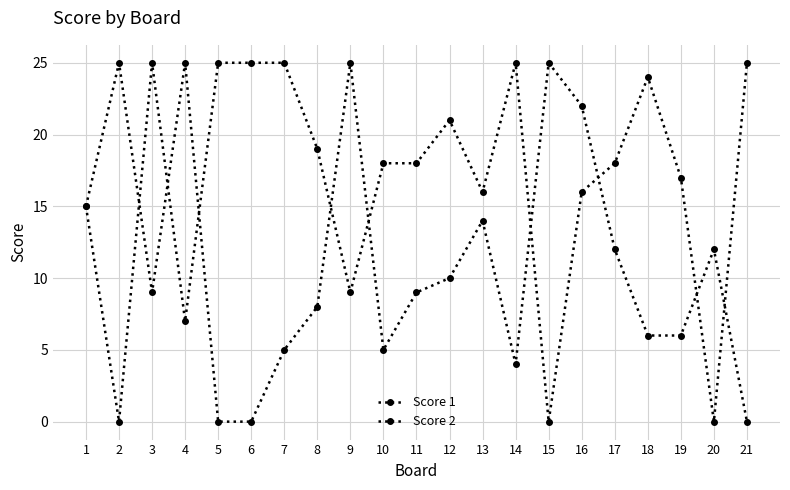

Which has a higher value, 2 or 16?

16